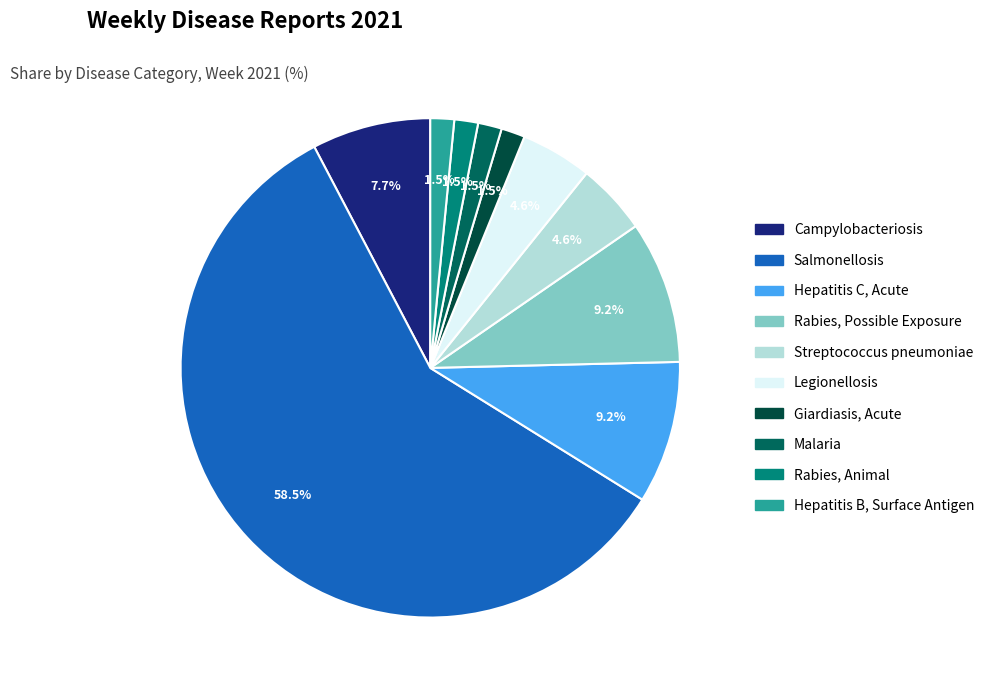

How many segments does this pie chart have?

10